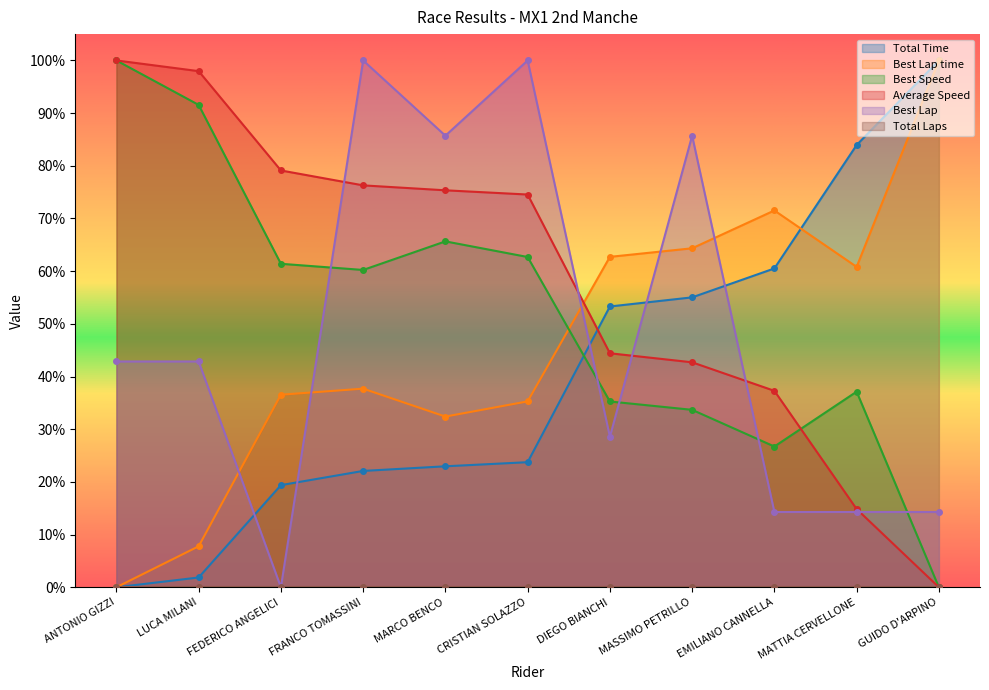

How many data points in Best Lap time are above 0?

10